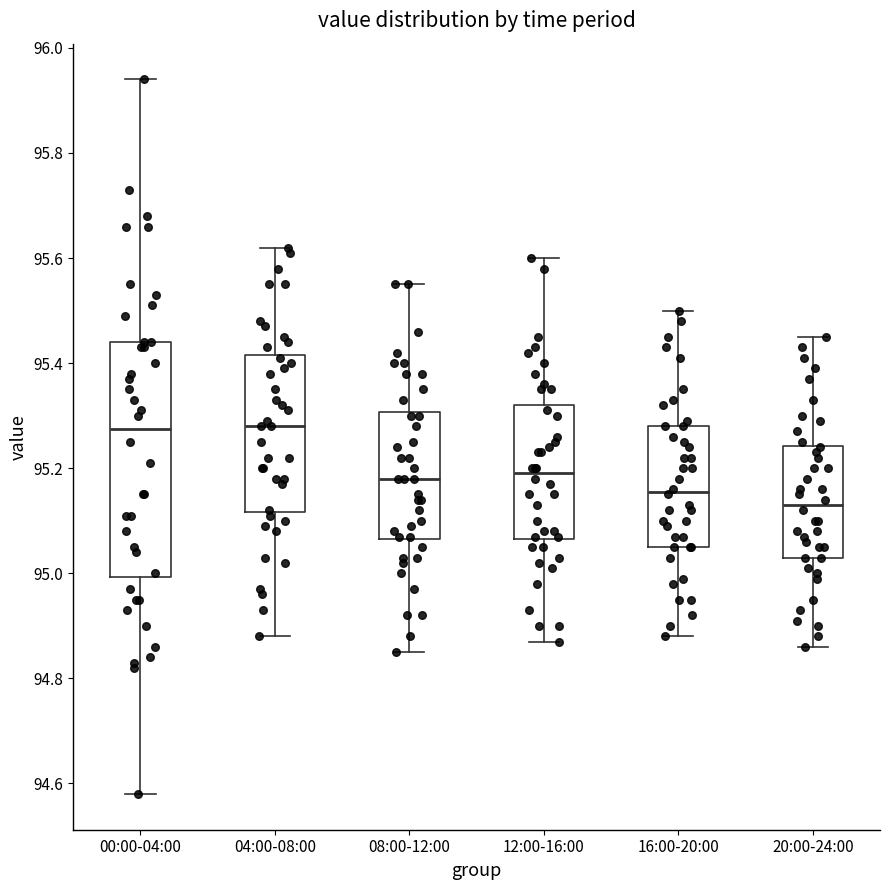

Where does the lower whisker of the box for 00:00-04:00 end on the y-axis? The values are not printed on the chart, so give them approximately, as read against the axis.

94.58